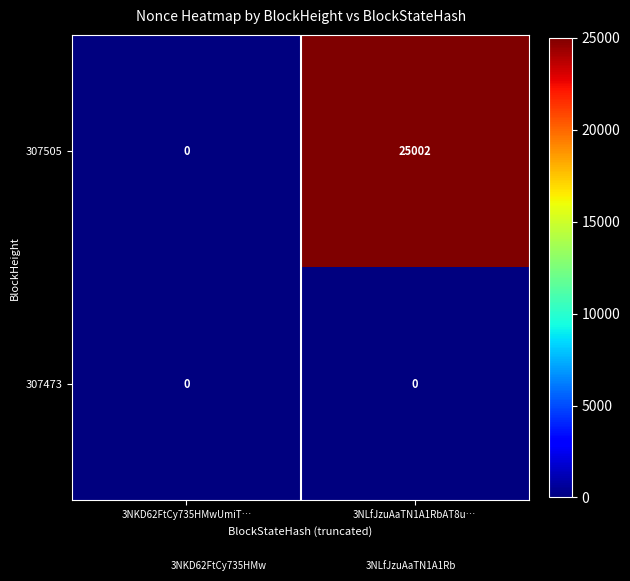

List the series in order of their overall mean, highest first.

307505, 307473